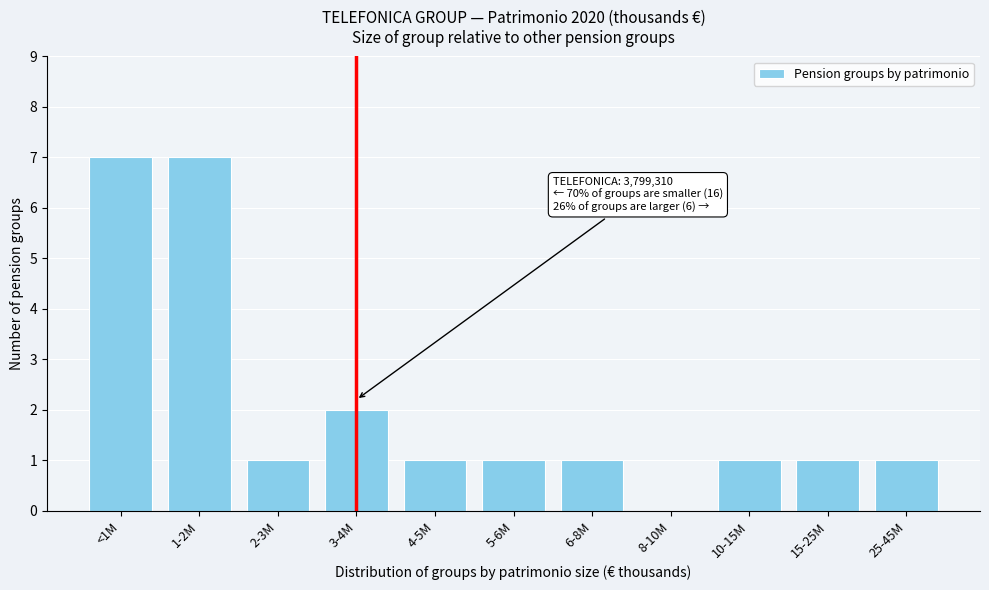

Reading left to right, what are all the values shown in this chart?

<1M=7	1-2M=7	2-3M=1	3-4M=2	4-5M=1	5-6M=1	6-8M=1	8-10M=0	10-15M=1	15-25M=1	25-45M=1